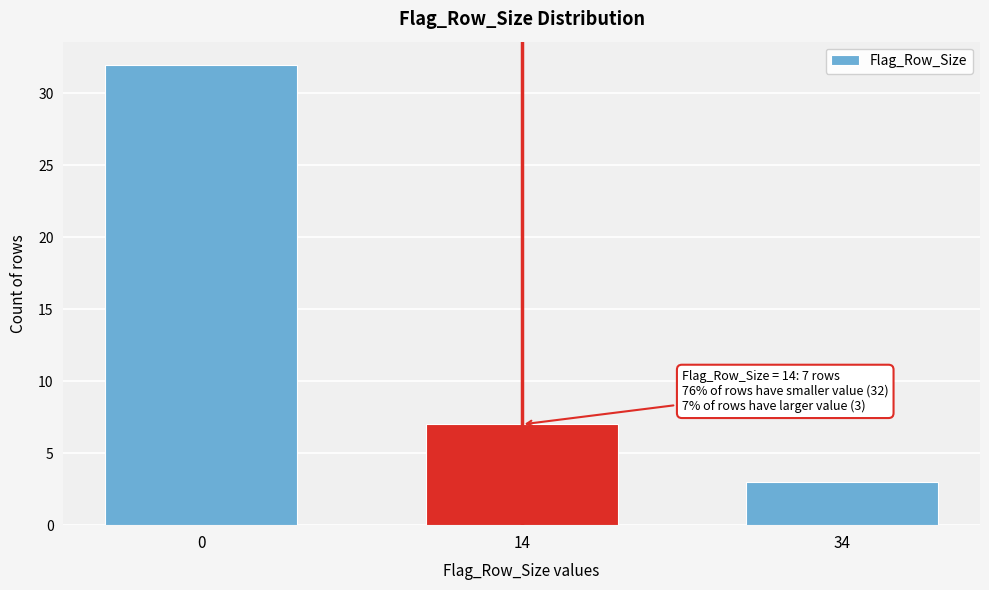

Reading right to left, transcribe all the data shown in this chart.

34=3	14=7	0=32